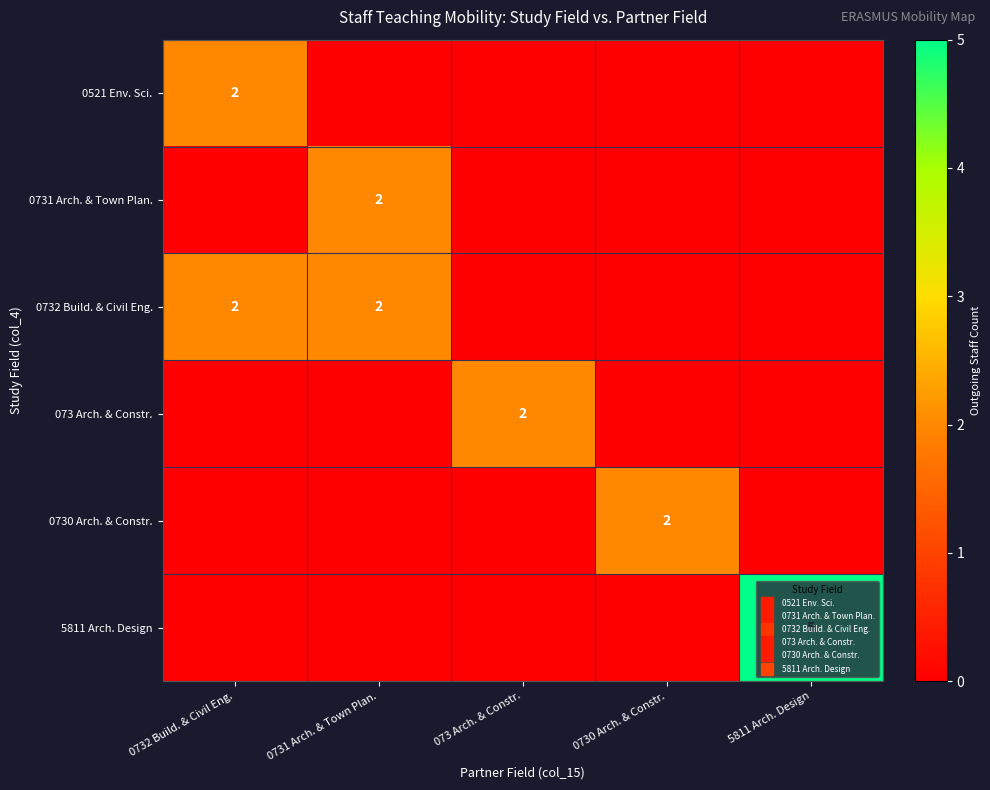

Is the value of 0732 Build. & Civil Eng. at 5811 Arch. Design greater than the value of 5811 Arch. Design at 073 Arch. & Constr.?

No